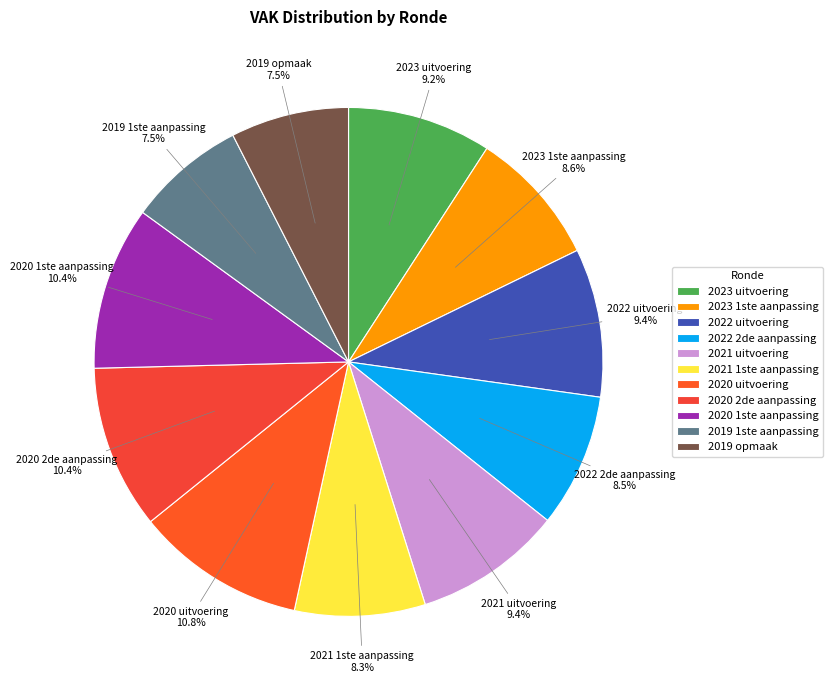

What is the ratio of the value at 2019 1ste aanpassing to the value at 2022 2de aanpassing?

0.9